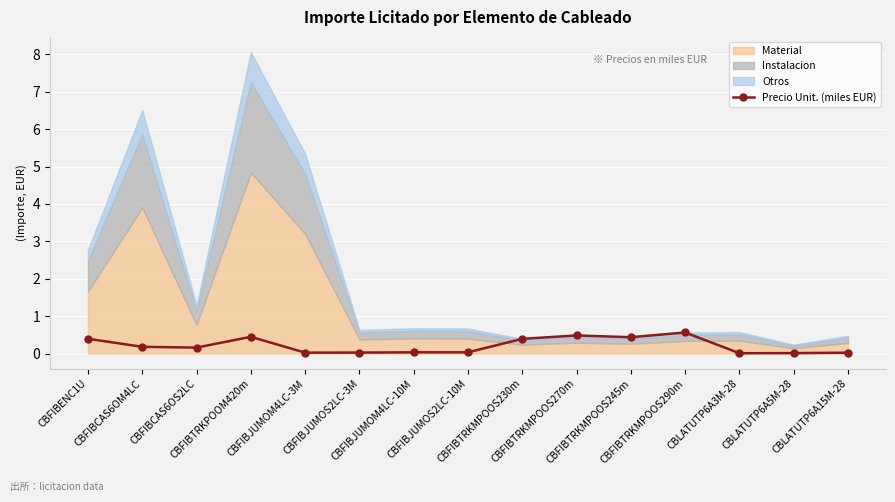

How many points are higher than both their immediate neighbors (excluding endpoints)?

4